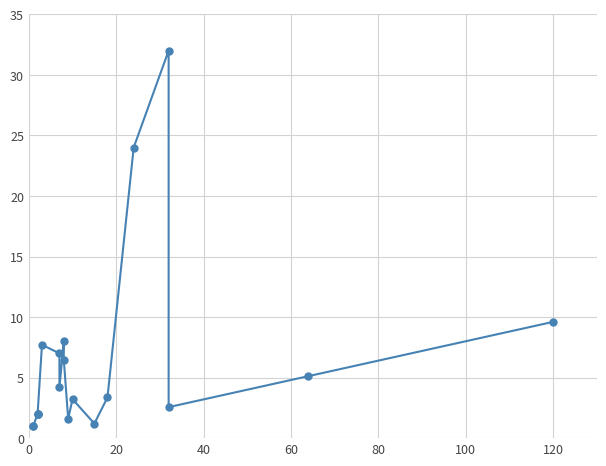

How many interior local valleys (lower than both neighbors) does the data have?

4